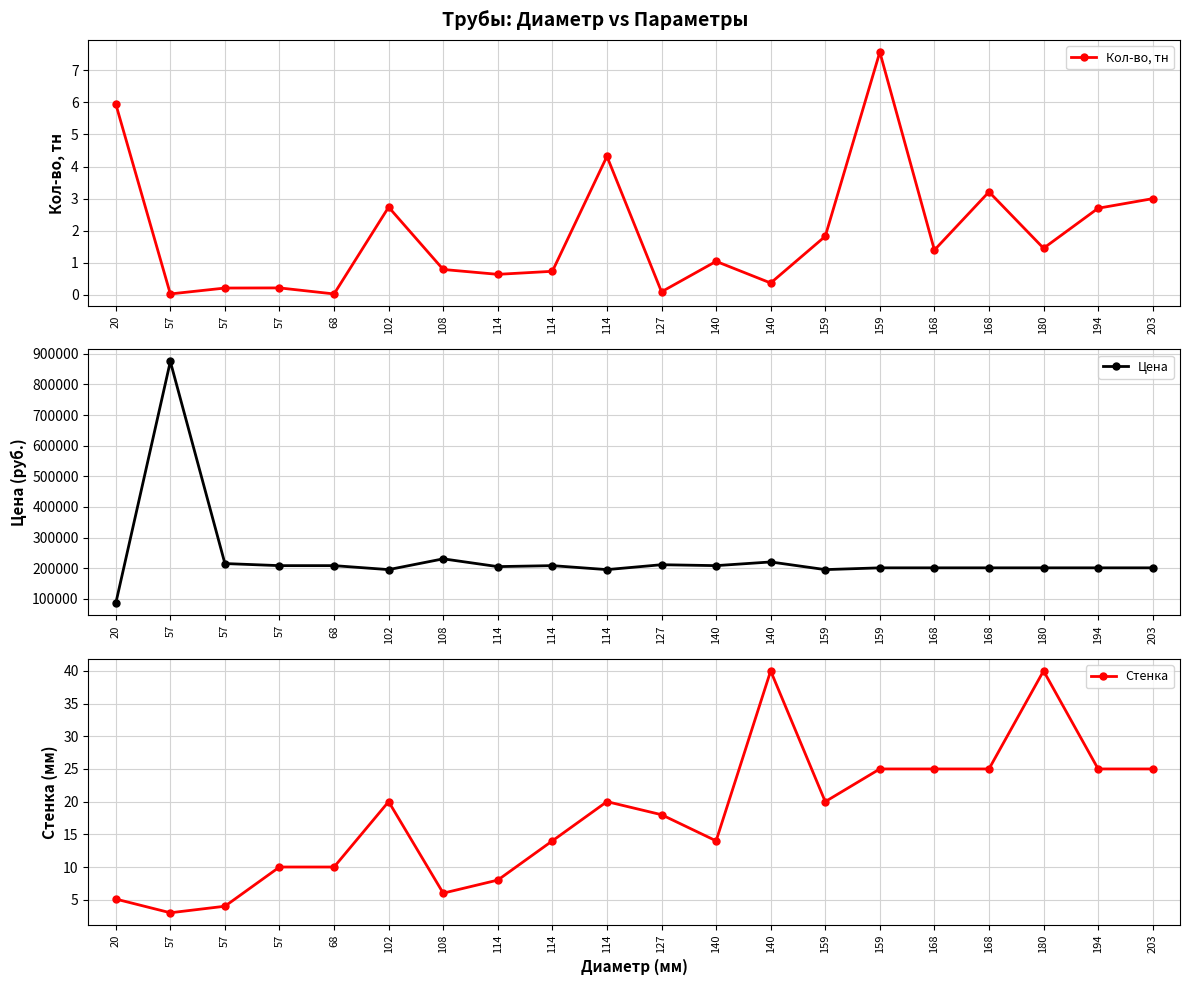

List the labels in order of Цена value, largest first.

57, 108, 140, 57, 127, 57, 68, 114, 140, 114, 159, 168, 168, 180, 194, 203, 102, 114, 159, 20